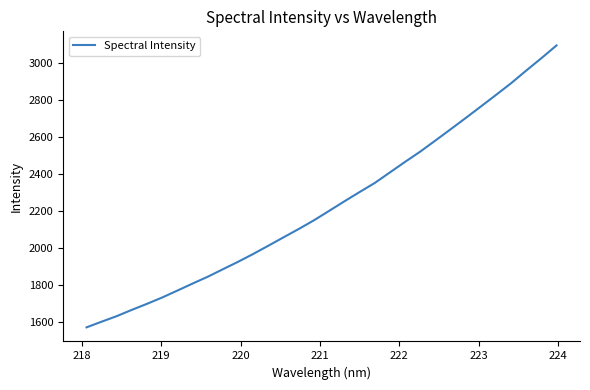

What is the difference between the maximum and minimum values?

1524.4